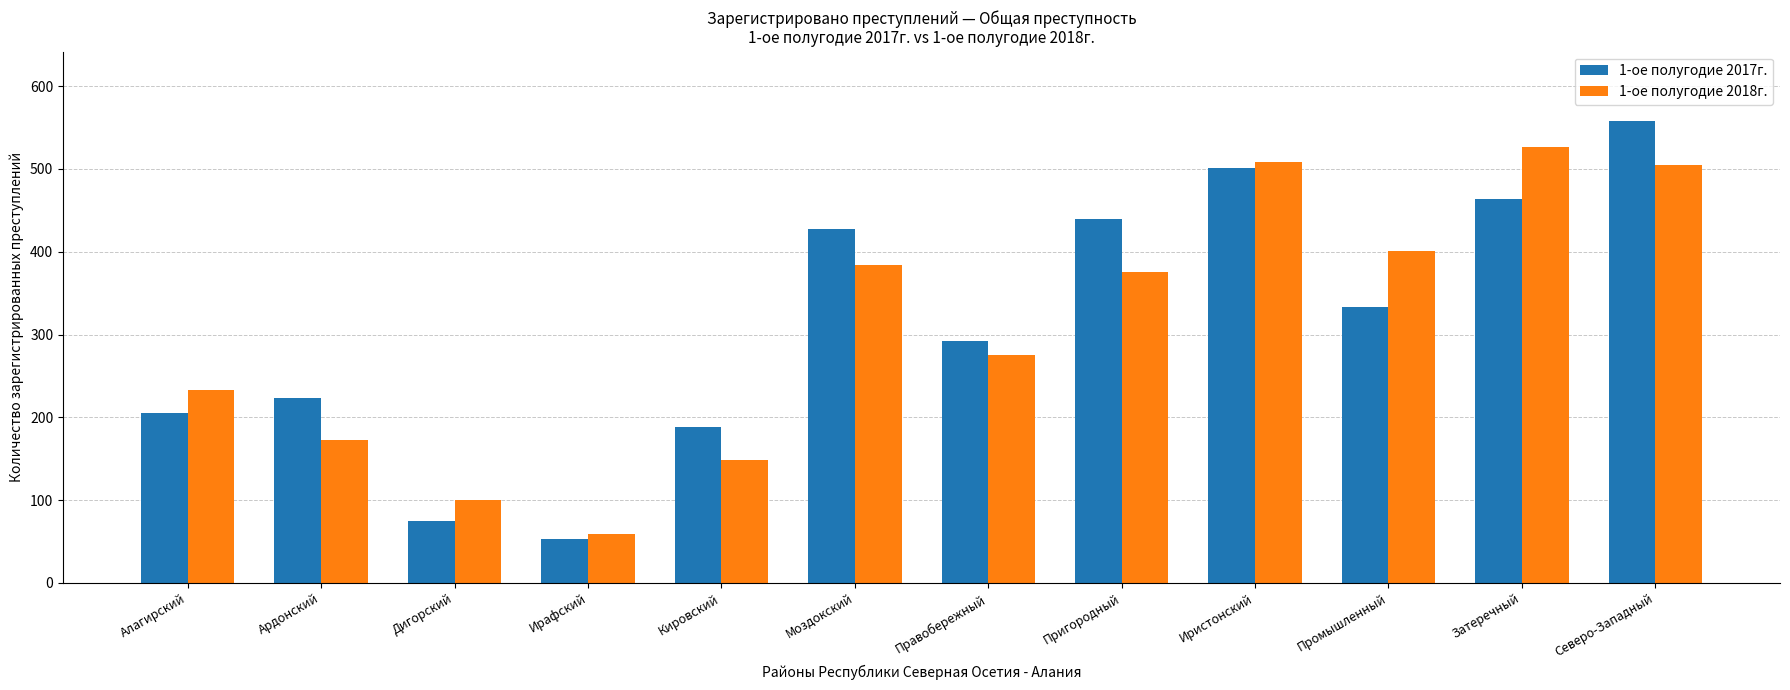

The 1-ое полугодие 2017г. series shows 782 at Иристонский. True or false?

False